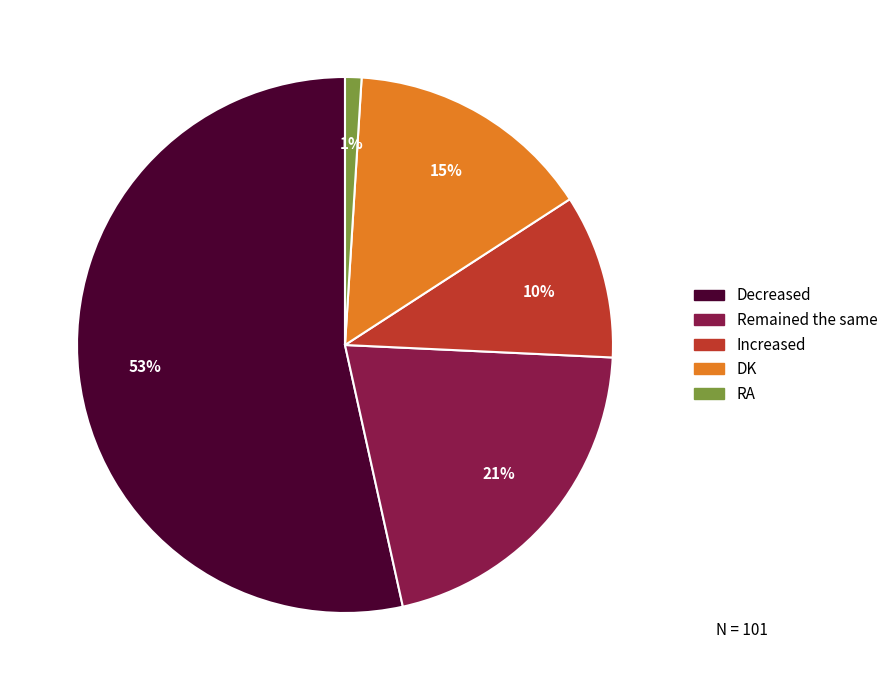

Which slice represents more than half of the pie?

Decreased